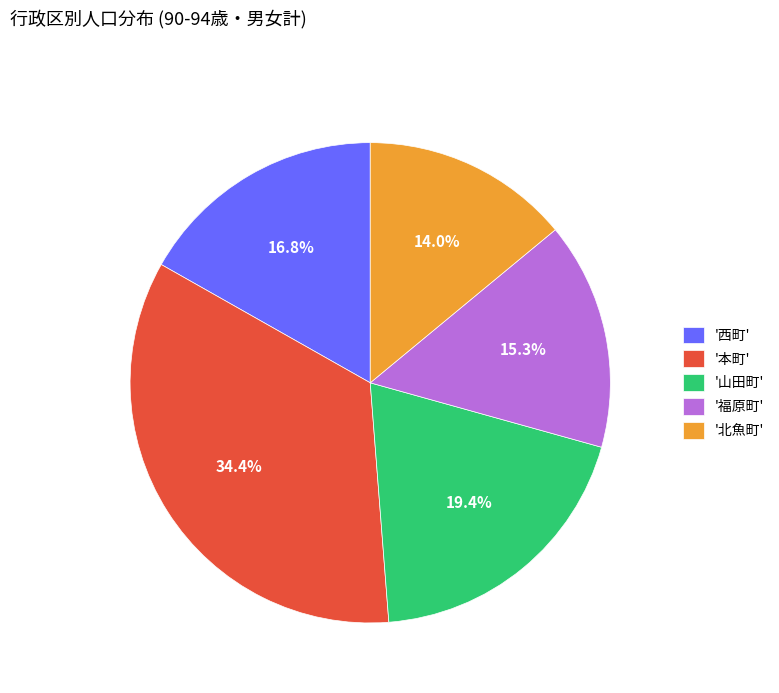

What is the ratio of the value at '福原町' to the value at '西町'?

0.9